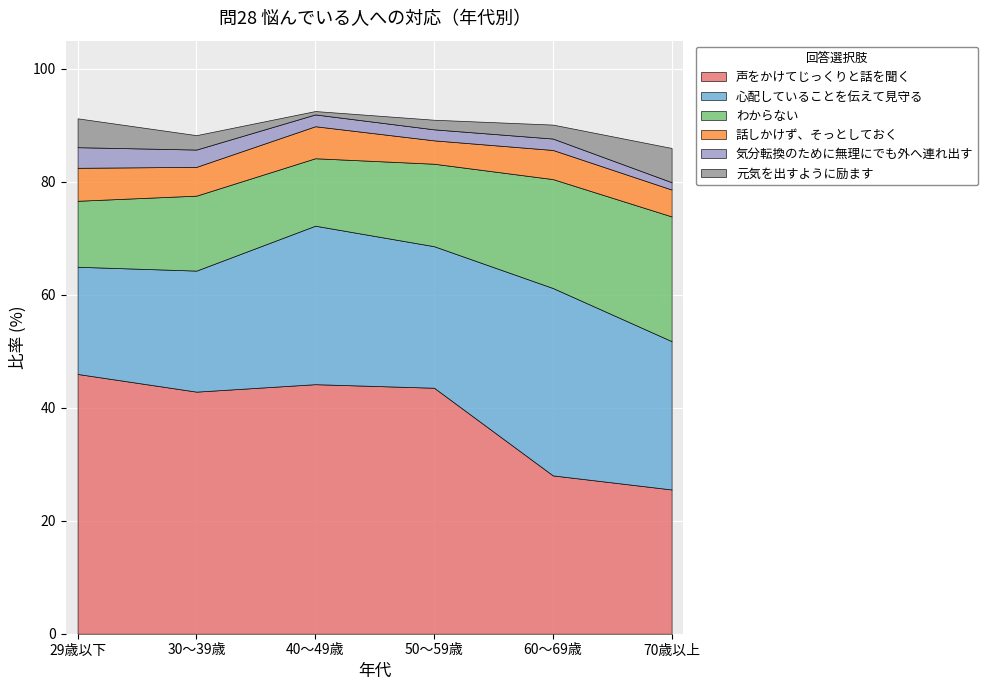

What are all the series names shown in the legend?

声をかけてじっくりと話を聞く, 心配していることを伝えて見守る, わからない, 話しかけず、そっとしておく, 気分転換のために無理にでも外へ連れ出す, 元気を出すように励ます